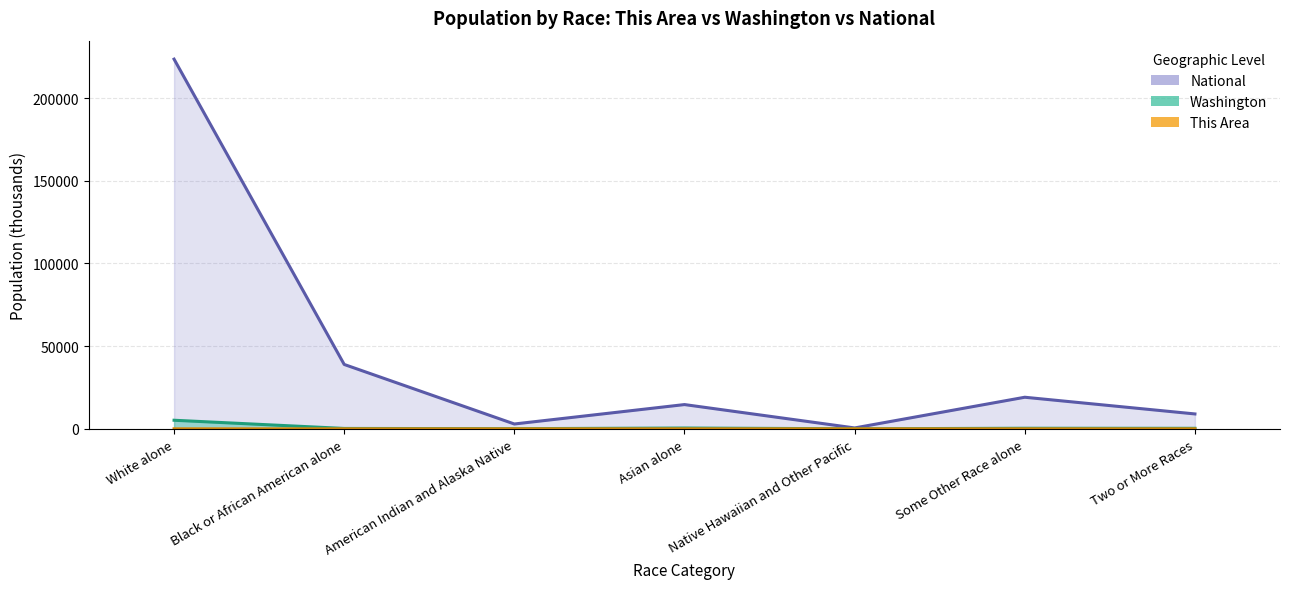

List the labels in order of National value, largest first.

White alone, Black or African American alone, Some Other Race alone, Asian alone, Two or More Races, American Indian and Alaska Native, Native Hawaiian and Other Pacific